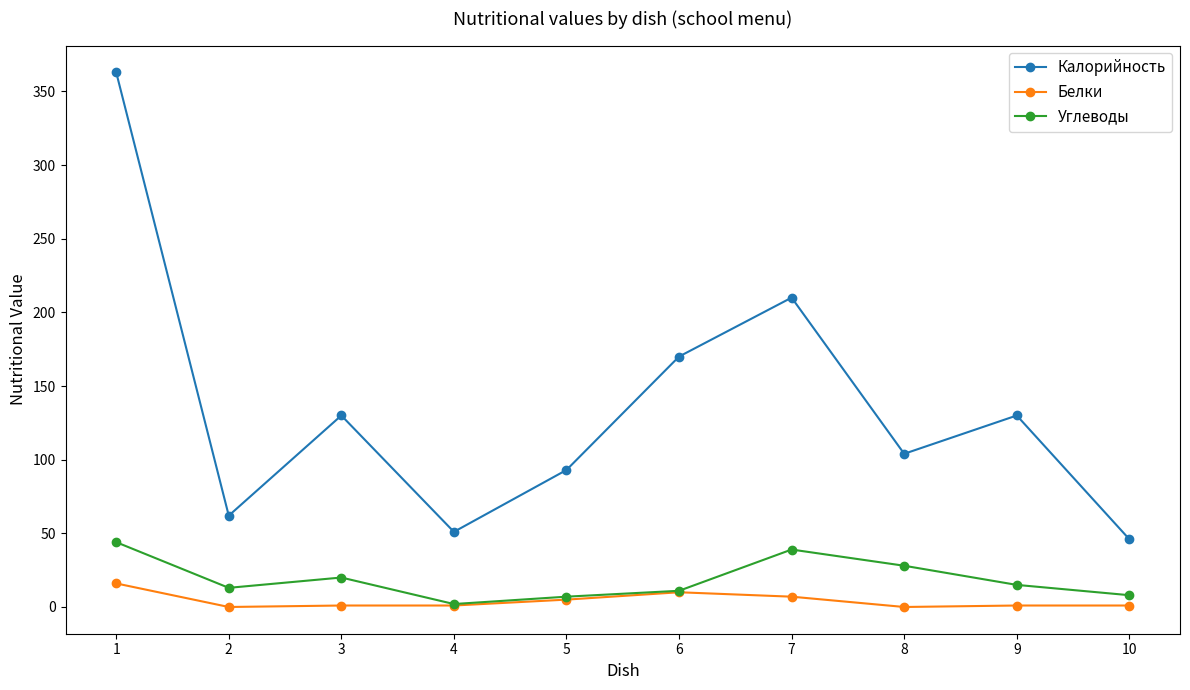

How many series are shown in this chart?

3